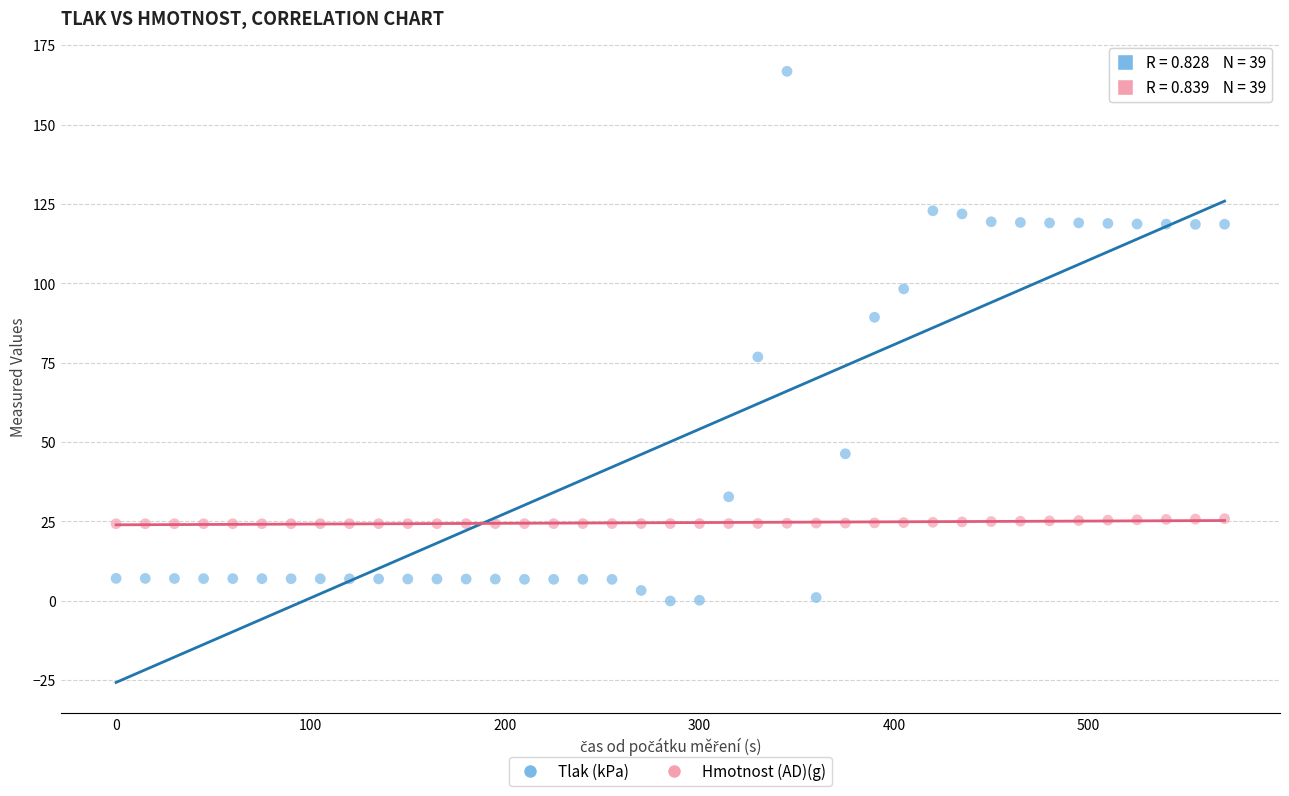

Which series has the widest spread of Y values?

Tlak (kPa)